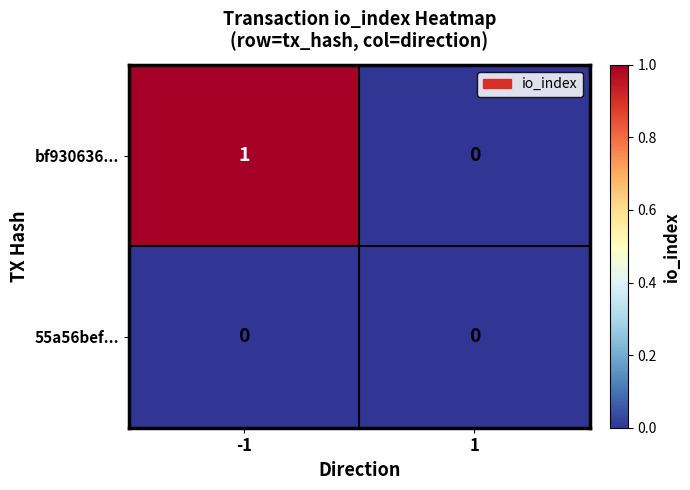

The 55a56bef... series shows 0 at -1. True or false?

True